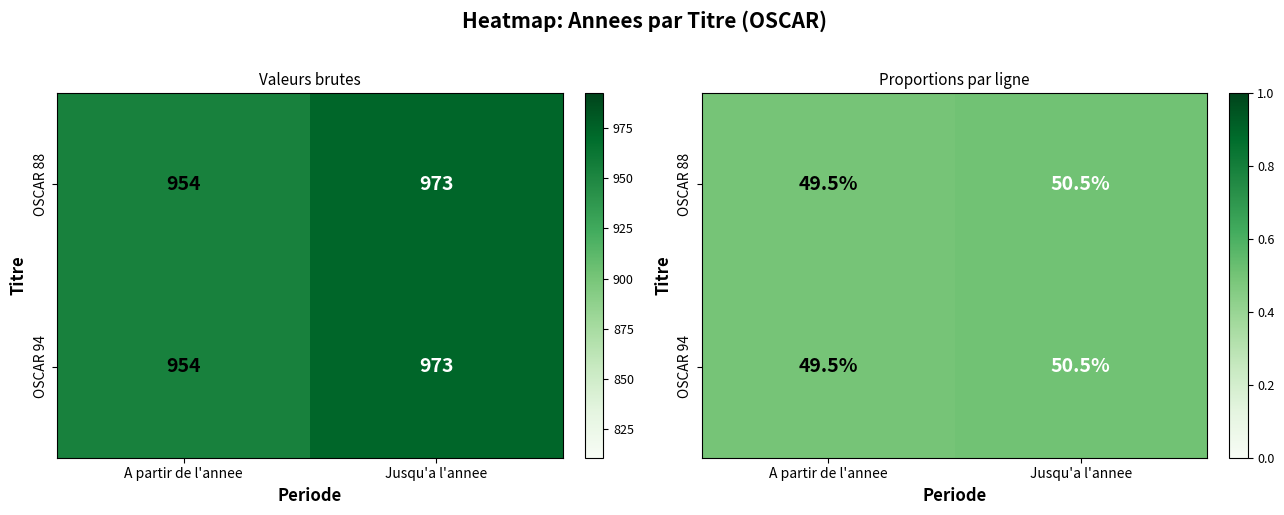

The value of OSCAR 88 at A partir de l'annee is 0.5. True or false?

True